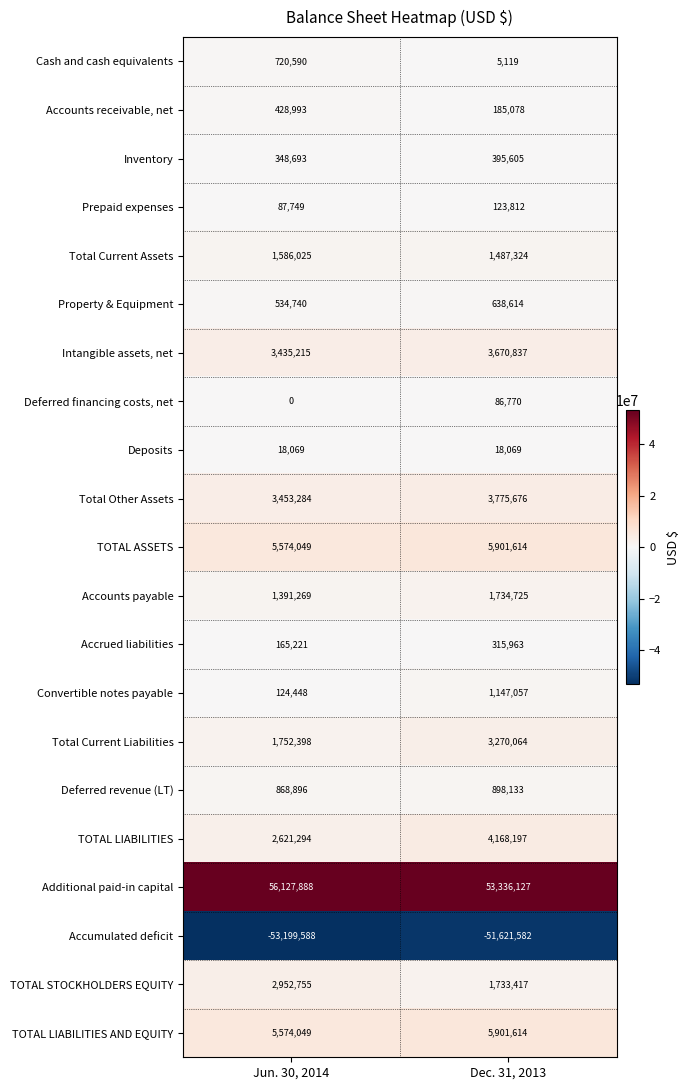

What is the minimum value shown in the chart?

-53199588